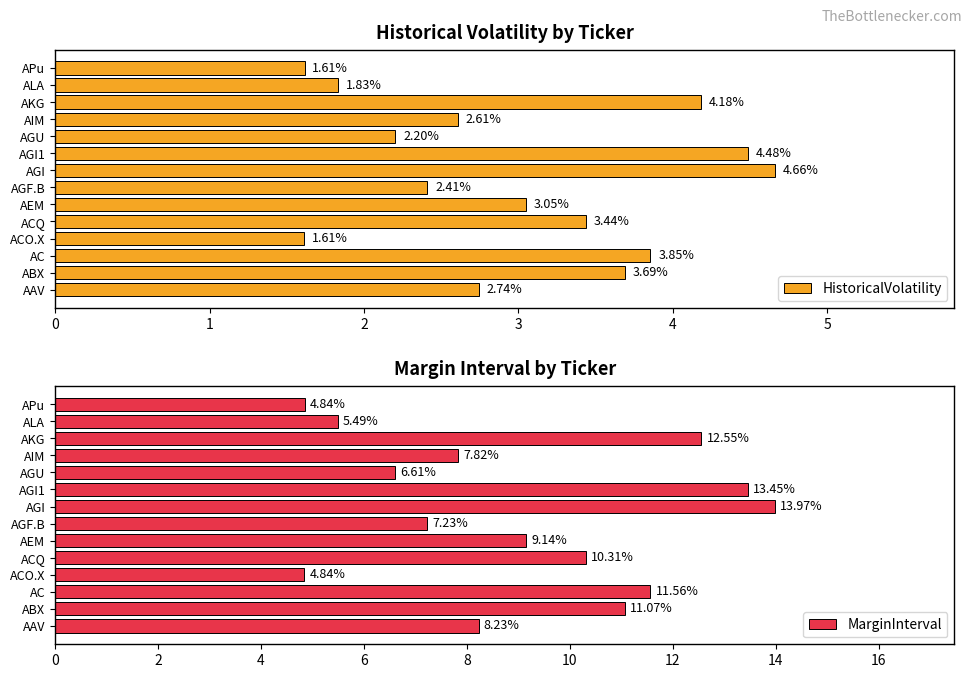

At how many categories does at least one series exceed 7?

10